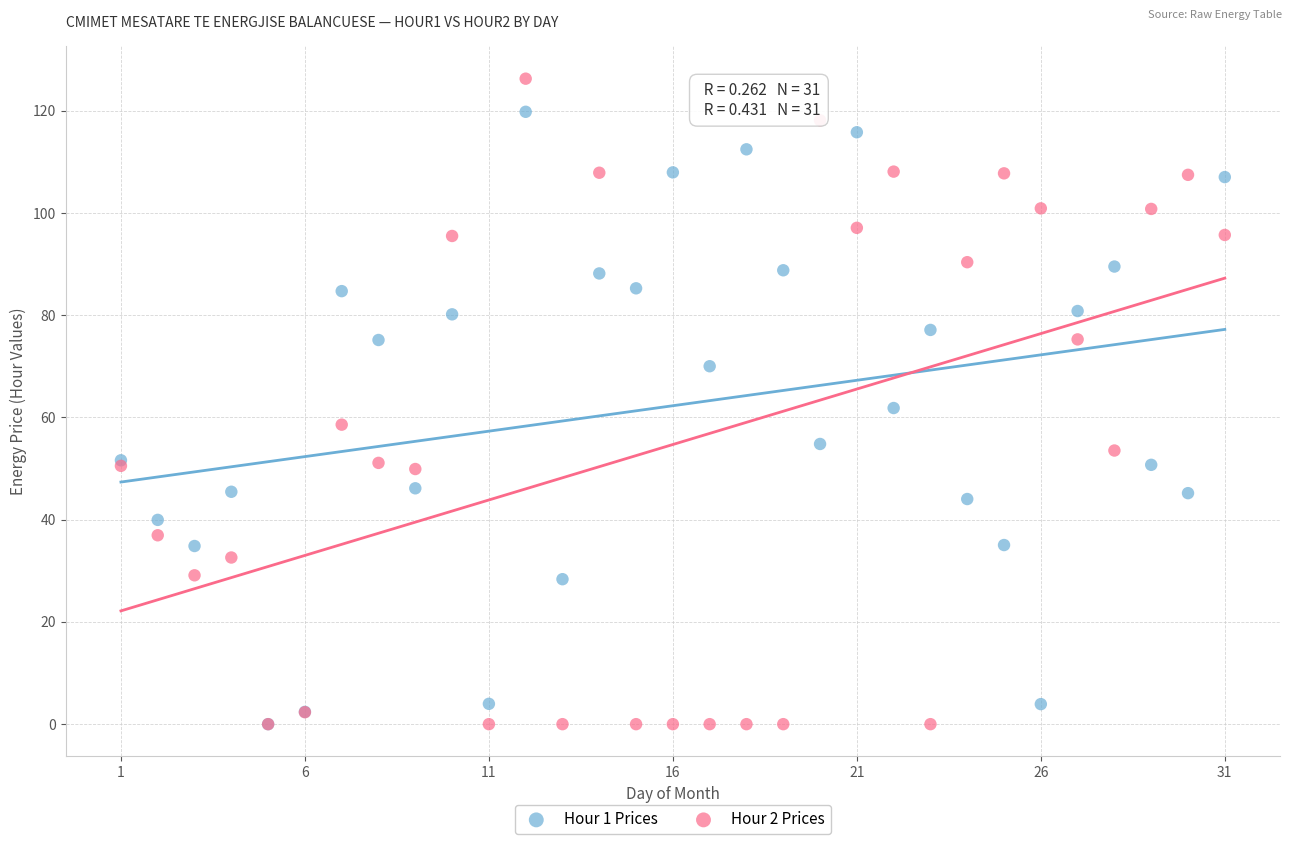

Which series has the largest Y range (max minus min)?

Hour 2 Prices